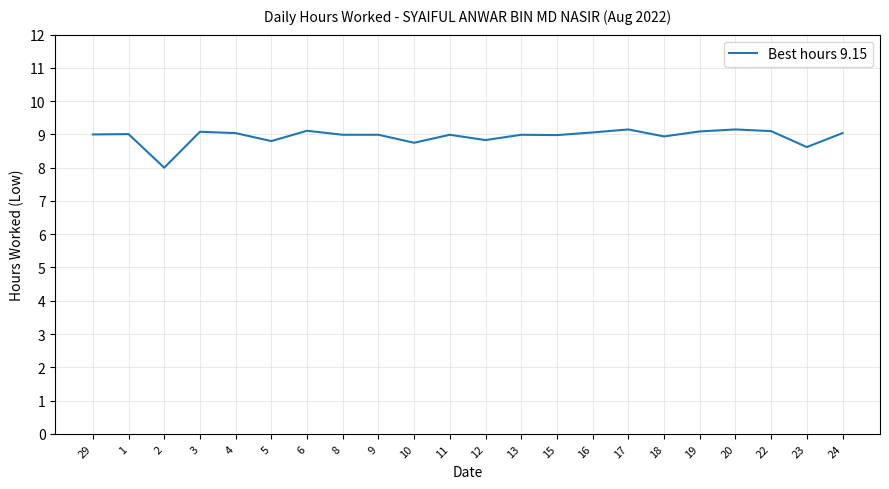

What is the change in value from 15 to 17?

+0.2